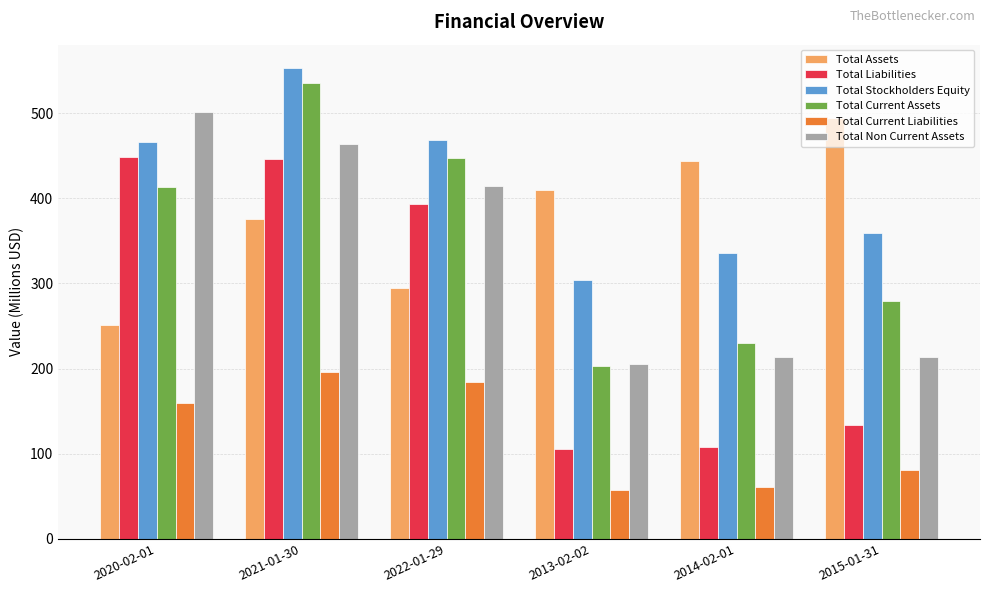

Which series has the largest range (max minus min)?

Total Liabilities